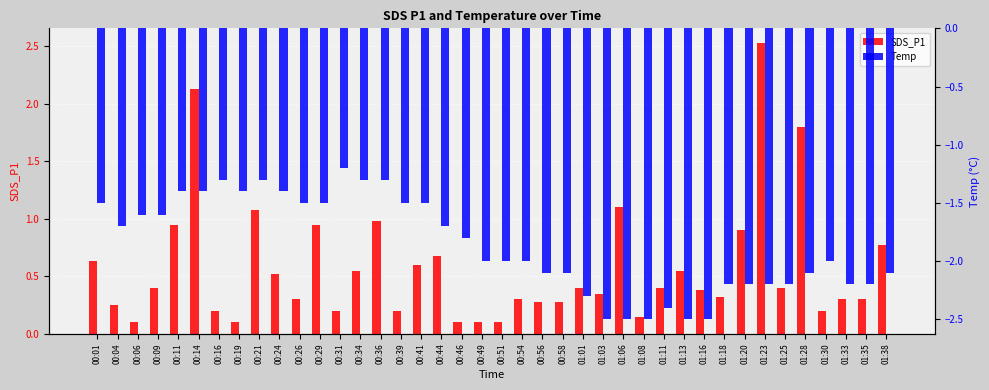

What is the value of the SDS_P1 bar at the 35th from the left?

0.4